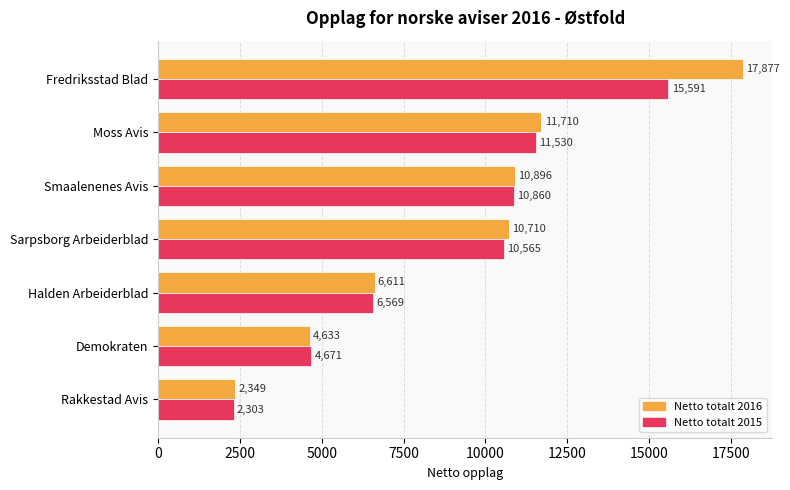

List the series in order of their overall mean, highest first.

Netto totalt 2016, Netto totalt 2015